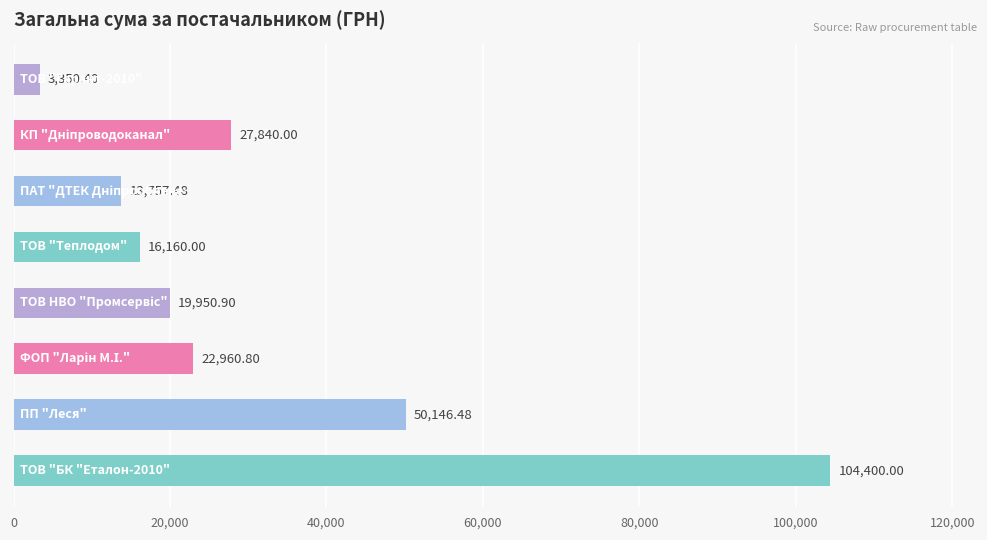

What is the difference between the maximum and minimum values?

101049.6